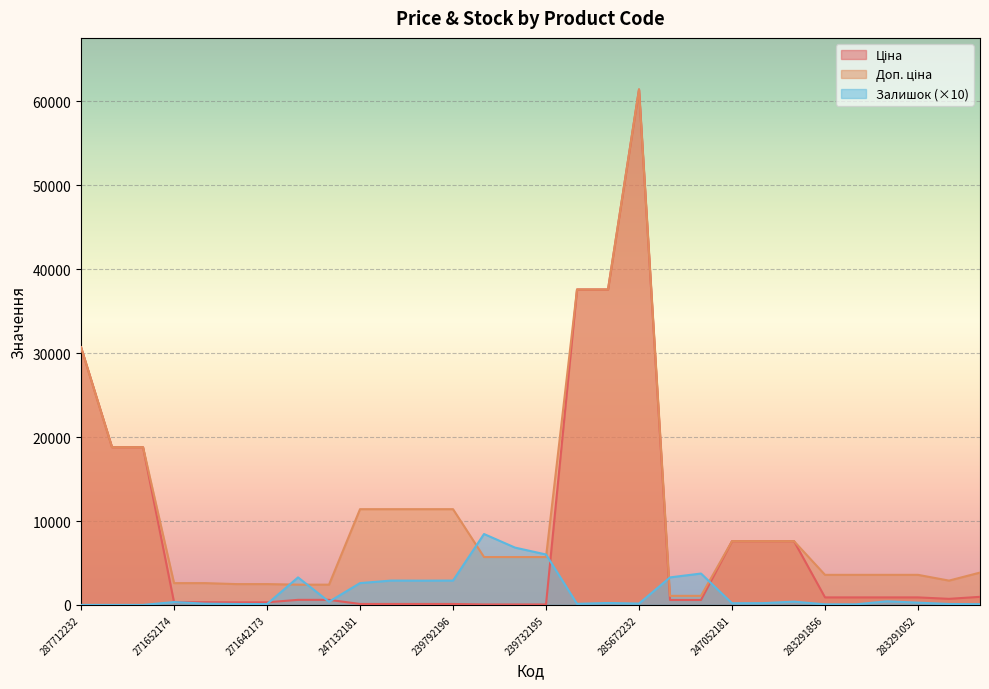

Which series has the largest total across all categories?

Доп. ціна